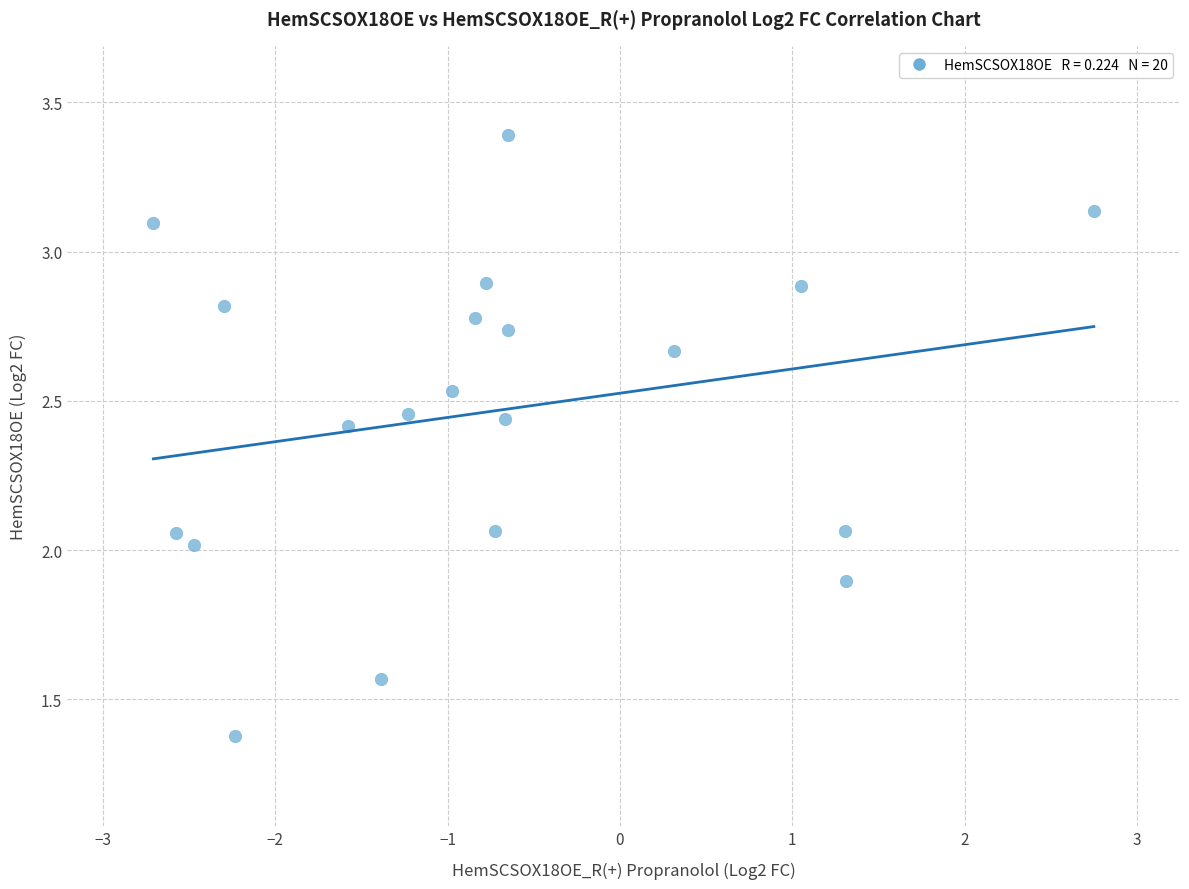

What is the range of X values (max minus min)?

5.5